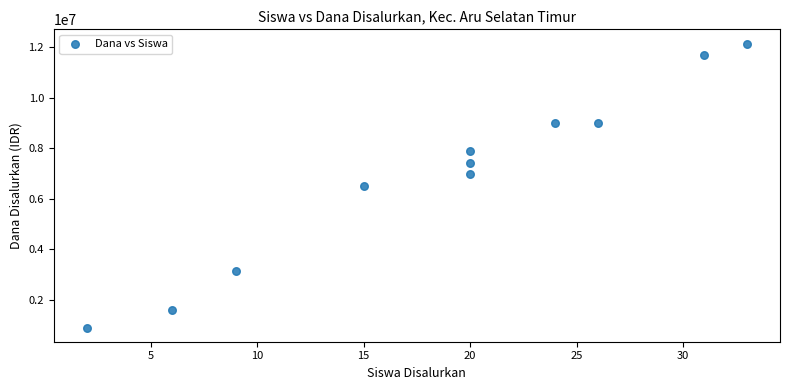

What is the range of X values (max minus min)?

31